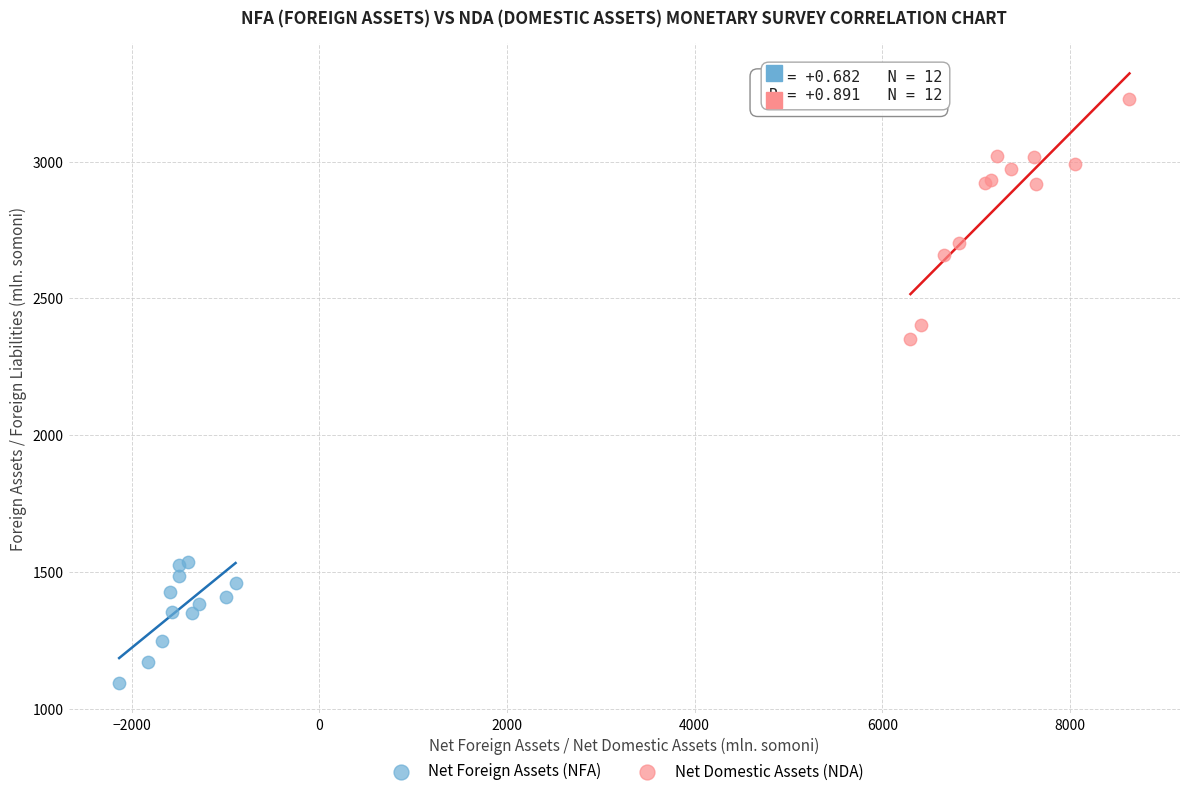

Which series contains the highest Y value?

Net Domestic Assets (NDA)